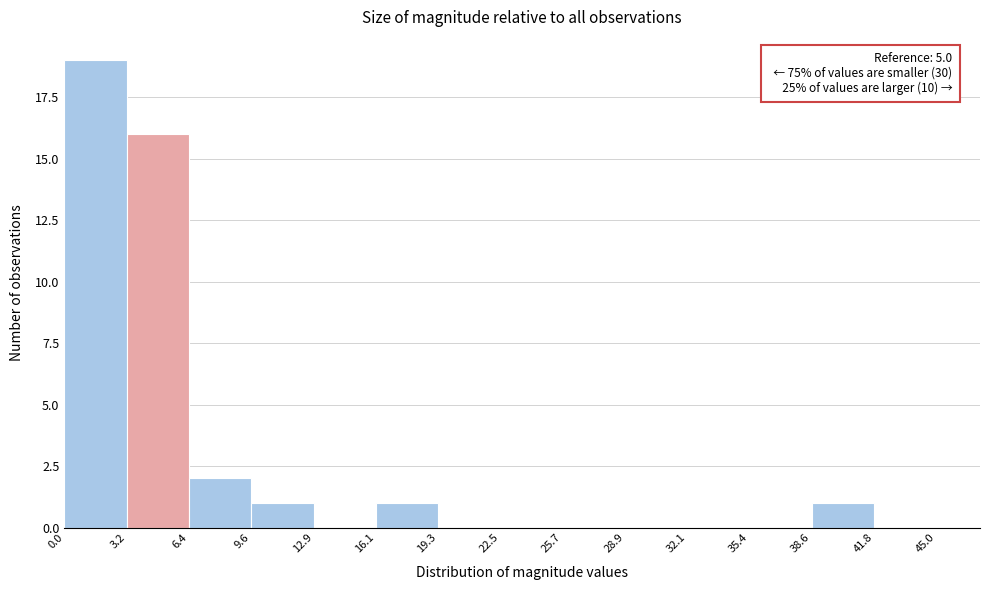

Over which range of the x-axis is the bar tallest?

0.0 to 3.2